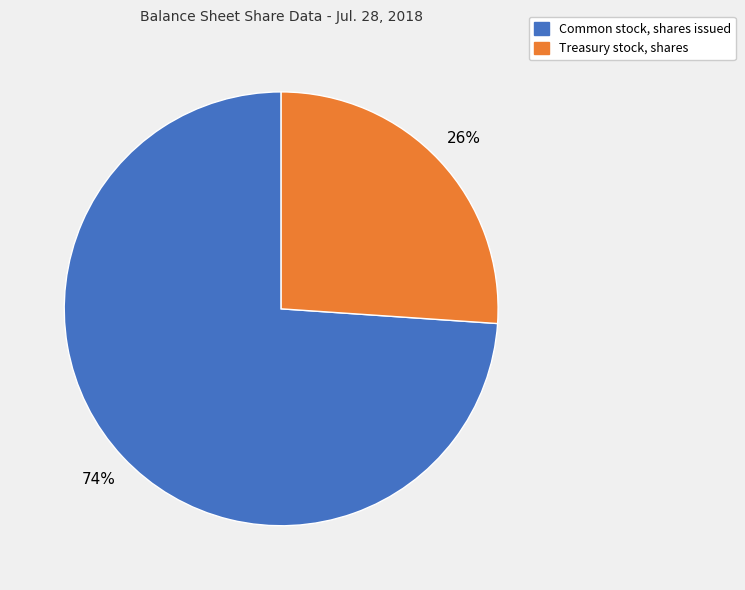

Approximately how many times larger is the value at Common stock, shares issued compared to Treasury stock, shares?

2.8